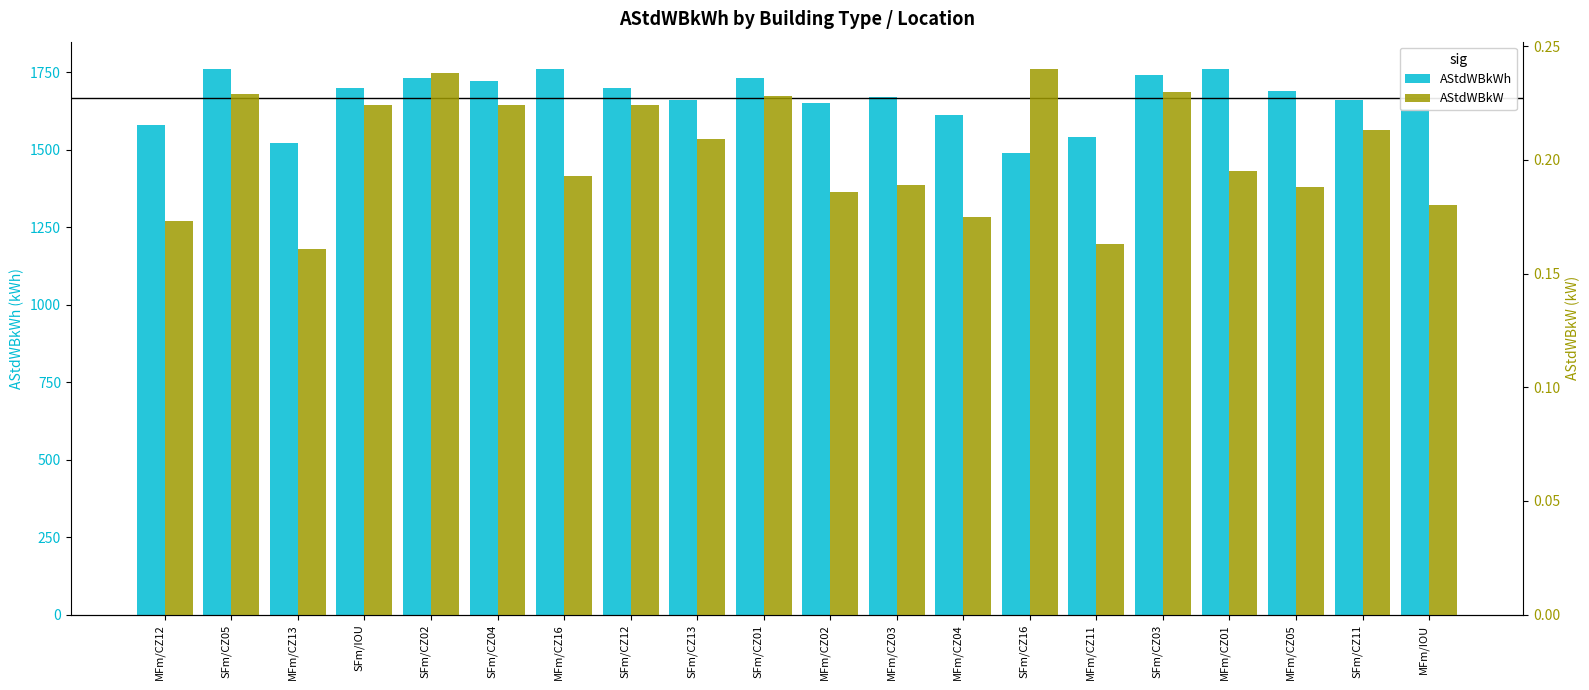

What is the lowest value of the AStdWBkW series?

0.2